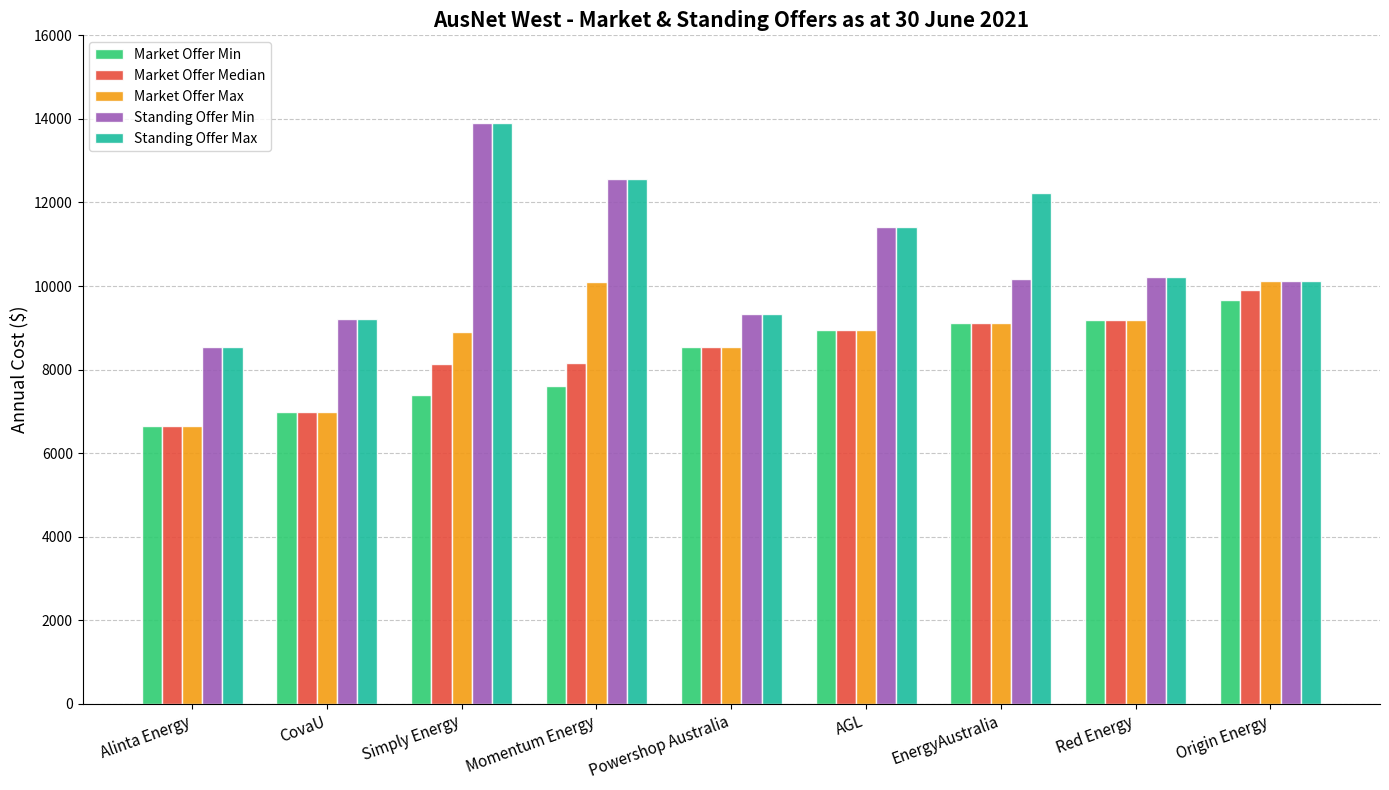

Which category has the highest value across all series?

Simply Energy